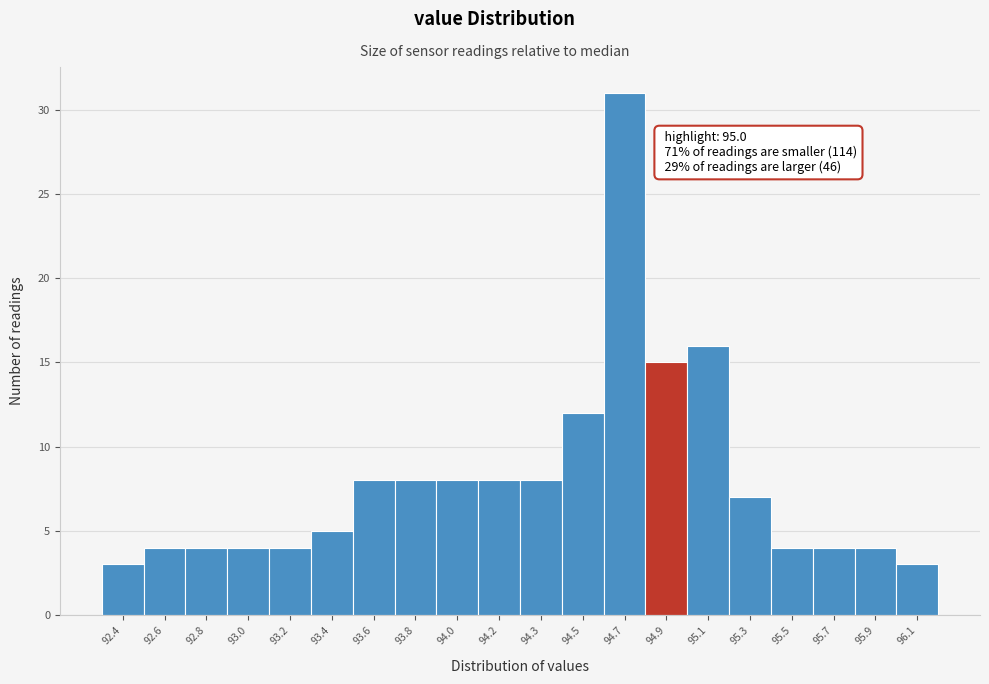

Reading right to left, what are all the values shown in this chart?

3	4	4	4	7	16	15	31	12	8	8	8	8	8	5	4	4	4	4	3